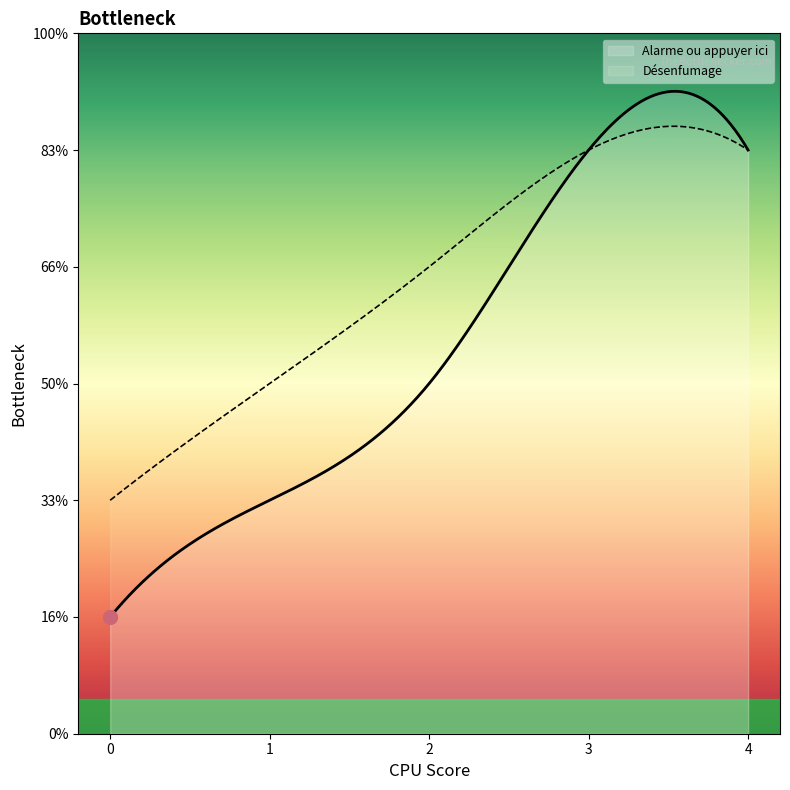

True or false: Désenfumage has more than 1 interior local peaks.

False